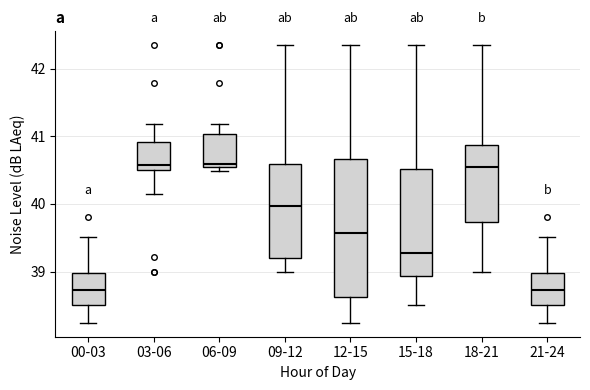

Reading left to right, read every box against the y-axis: the position of its median line, the range the box covers, and the ends of its whiskers. The values are not printed on the chart, so give them approximately, as read against the axis.

00-03: median 38.7, box 38.5 to 39.0, whiskers 38.2 to 39.5
03-06: median 40.6, box 40.5 to 40.9, whiskers 40.2 to 41.2
06-09: median 40.6, box 40.5 to 41.0, whiskers 40.5 (just below the box's lower edge) to 41.2
09-12: median 40.0, box 39.2 to 40.6, whiskers 39.0 to 42.4
12-15: median 39.6, box 38.6 to 40.7, whiskers 38.2 to 42.4
15-18: median 39.3, box 38.9 to 40.5, whiskers 38.5 to 42.4
18-21: median 40.5, box 39.7 to 40.9, whiskers 39.0 to 42.4
21-24: median 38.7, box 38.5 to 39.0, whiskers 38.2 to 39.5